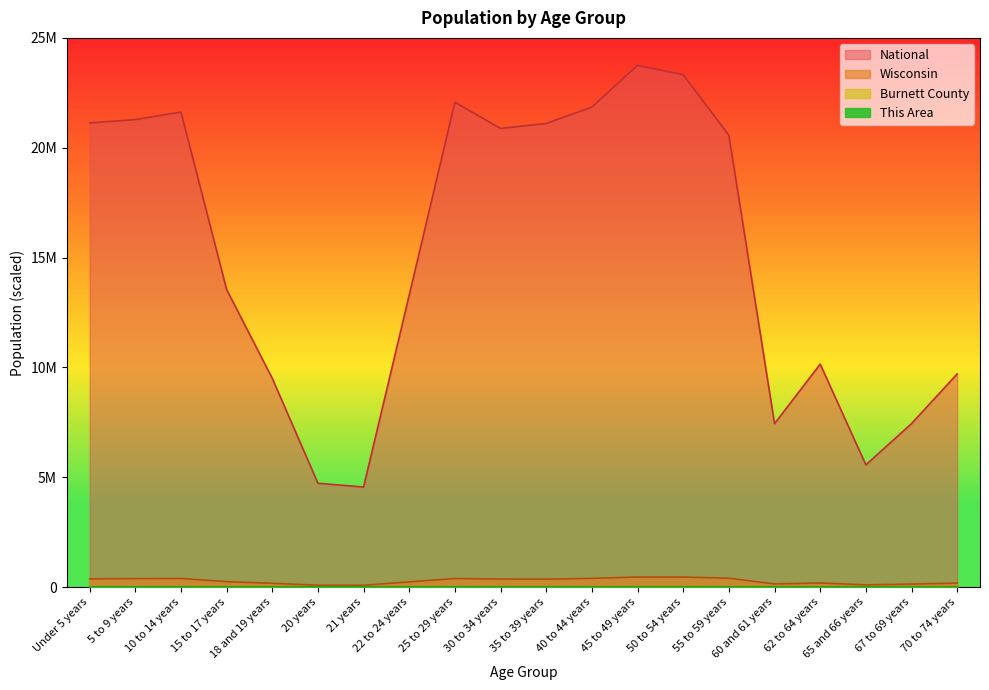

What is the value of the Burnett County point at the 17th from the left?

788.6